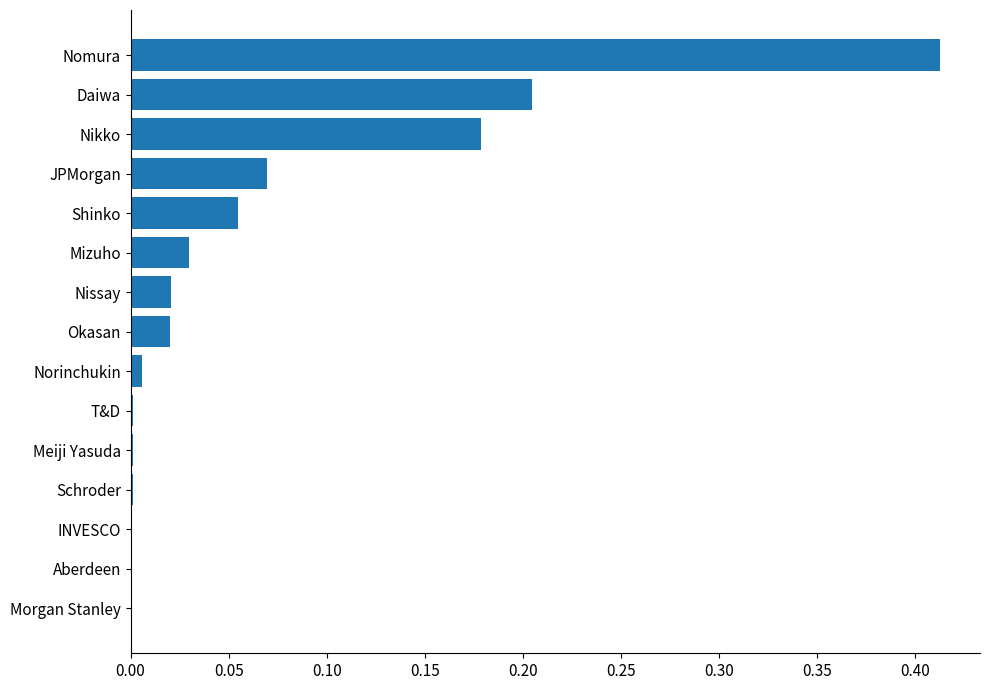

The value at Okasan is 0.0. True or false?

True